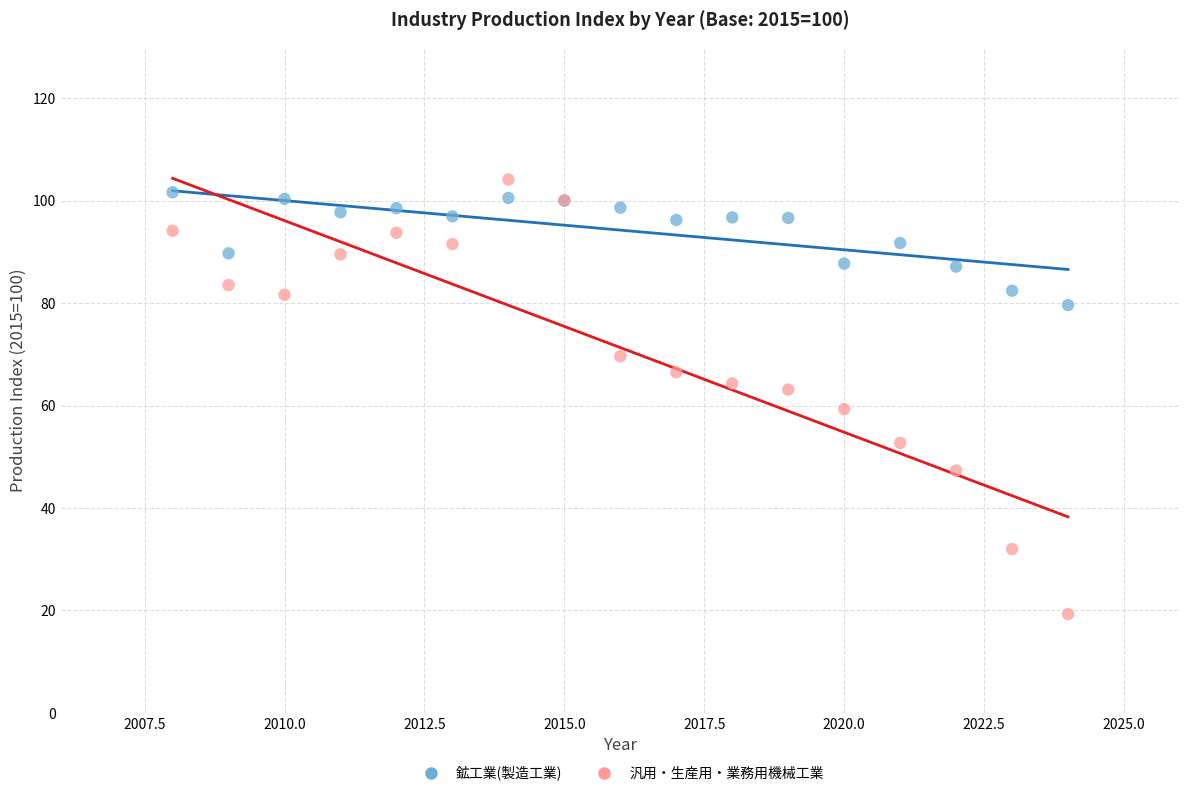

What is the X range (max minus min) for the scatter plot?

16.0